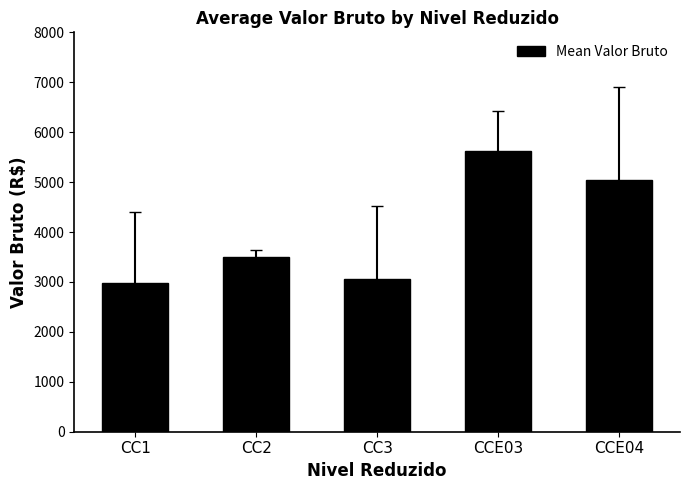

What position from the left is CC3?

3